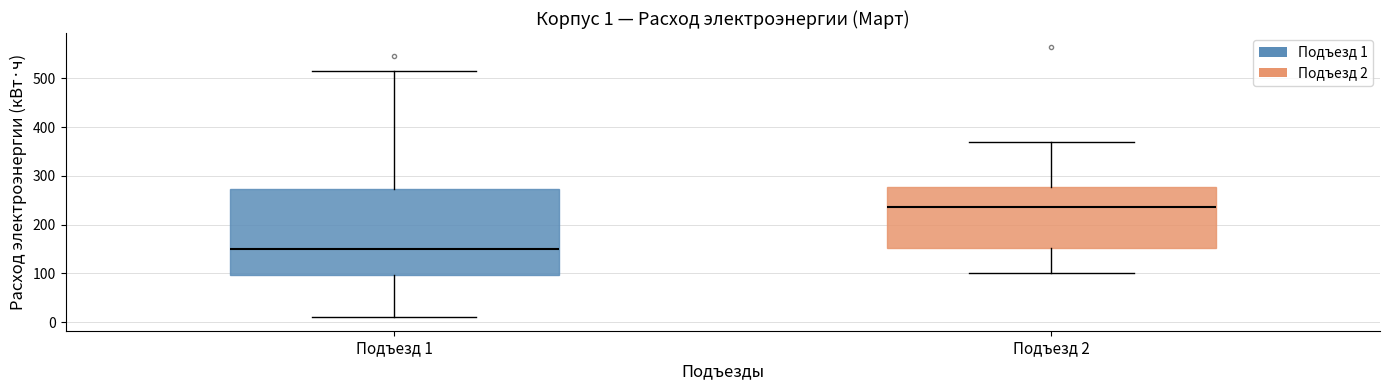

Comparing the boxes themselves (not the whiskers), which one is the tallest?

Подъезд 1